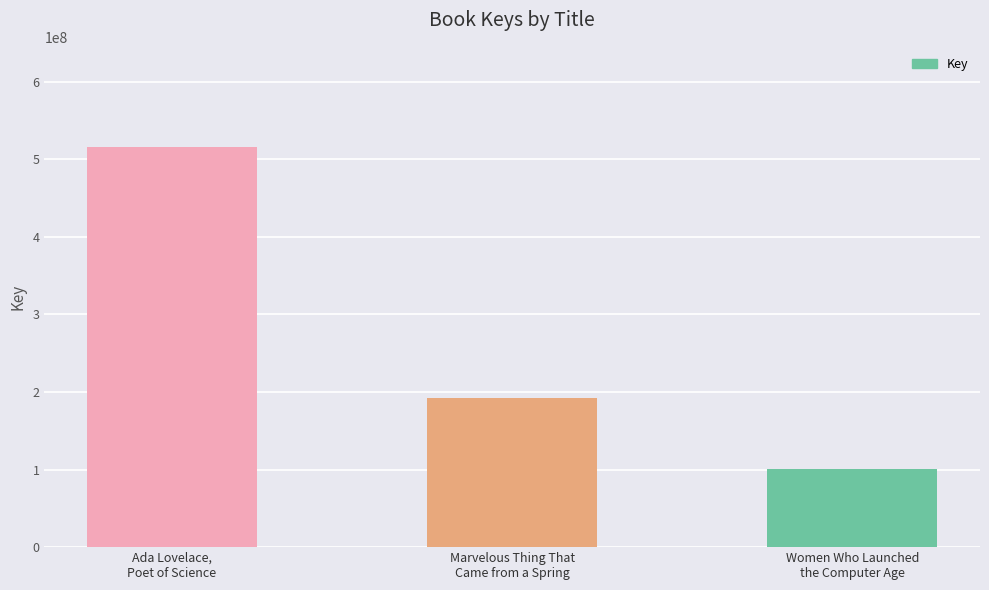

Reading left to right, list all the values displayed in this chart.

Ada Lovelace,
Poet of Science=515913524	Marvelous Thing That
Came from a Spring=192863168	Women Who Launched
the Computer Age=100446268